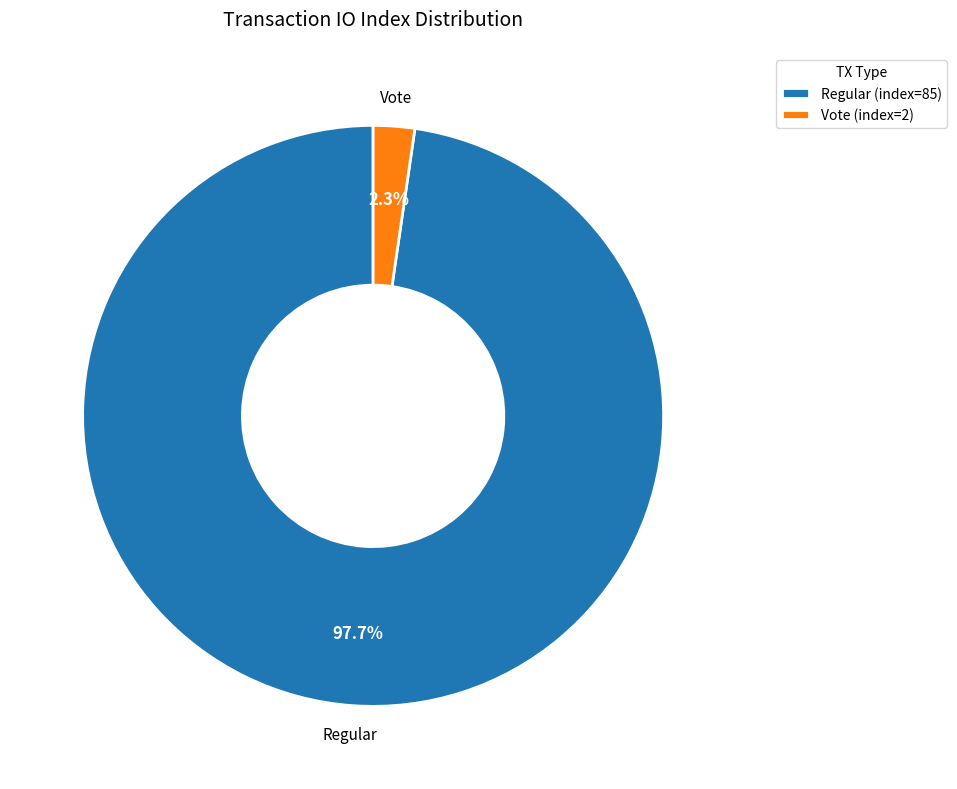

What is the majority slice?

Regular (index=85)